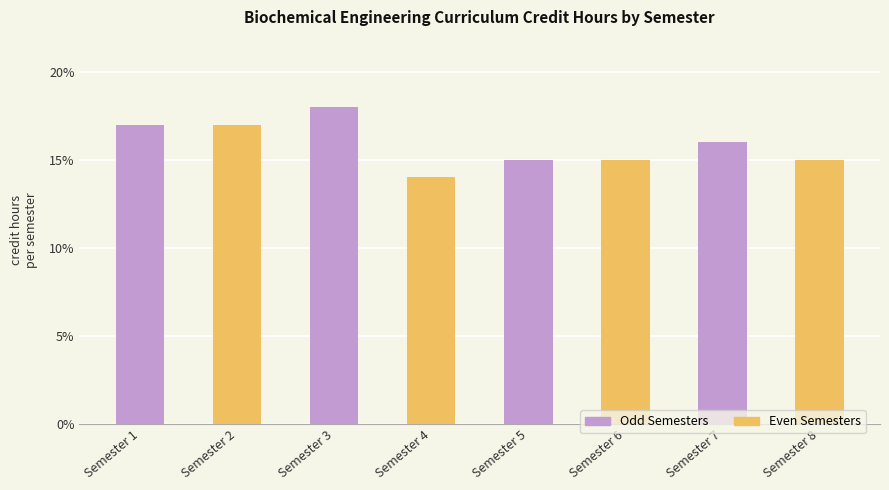

What is the approximate value at Semester 3?

18